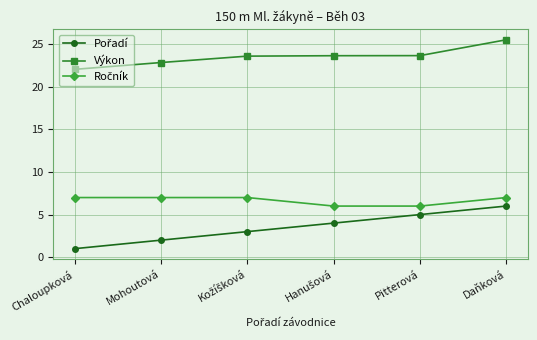

What is the difference between the second highest and minimum values in the Výkon series?

1.6